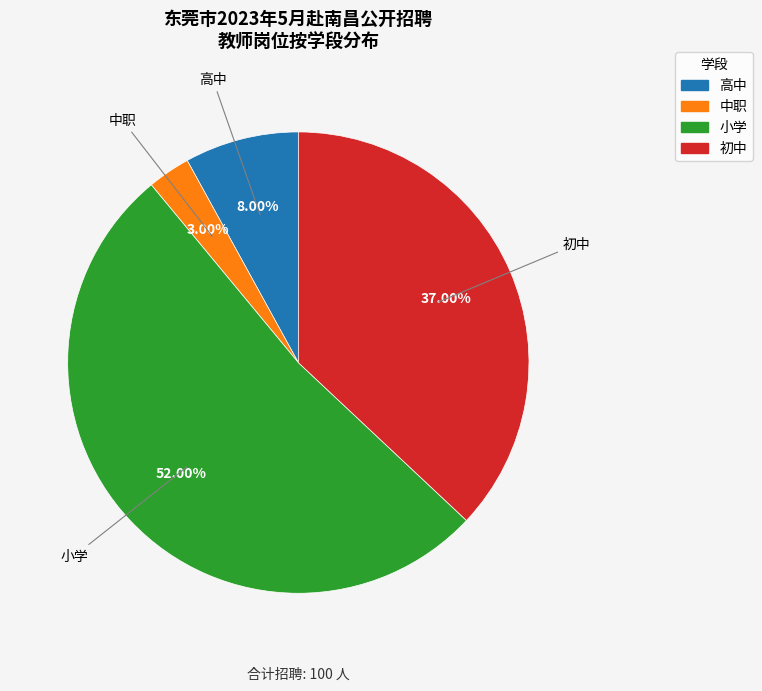

To the nearest percent, what is the combined percentage of 小学 and 初中?

89%